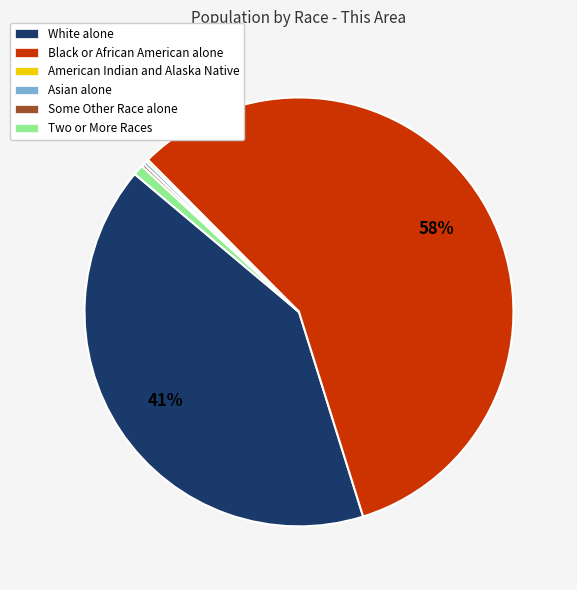

Which slice represents more than half of the pie?

Black or African American alone